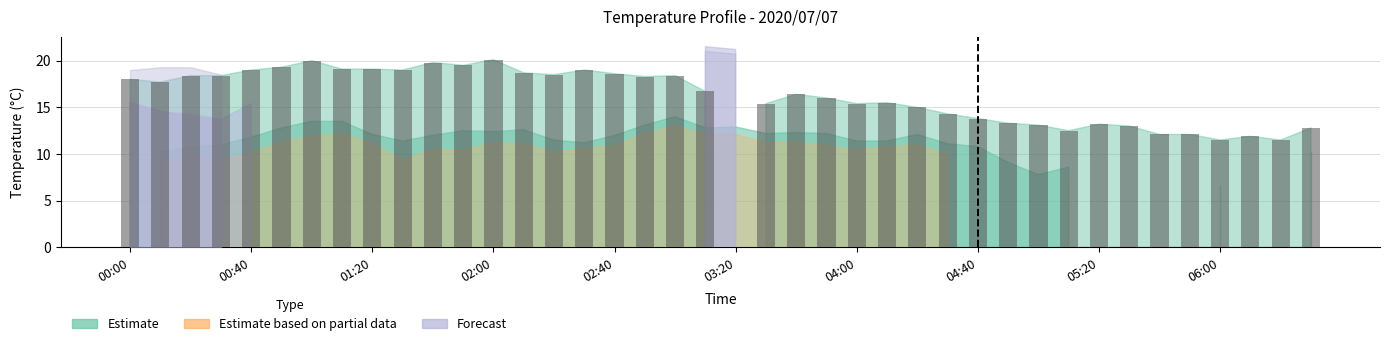

What is the sum of all values?

634.4